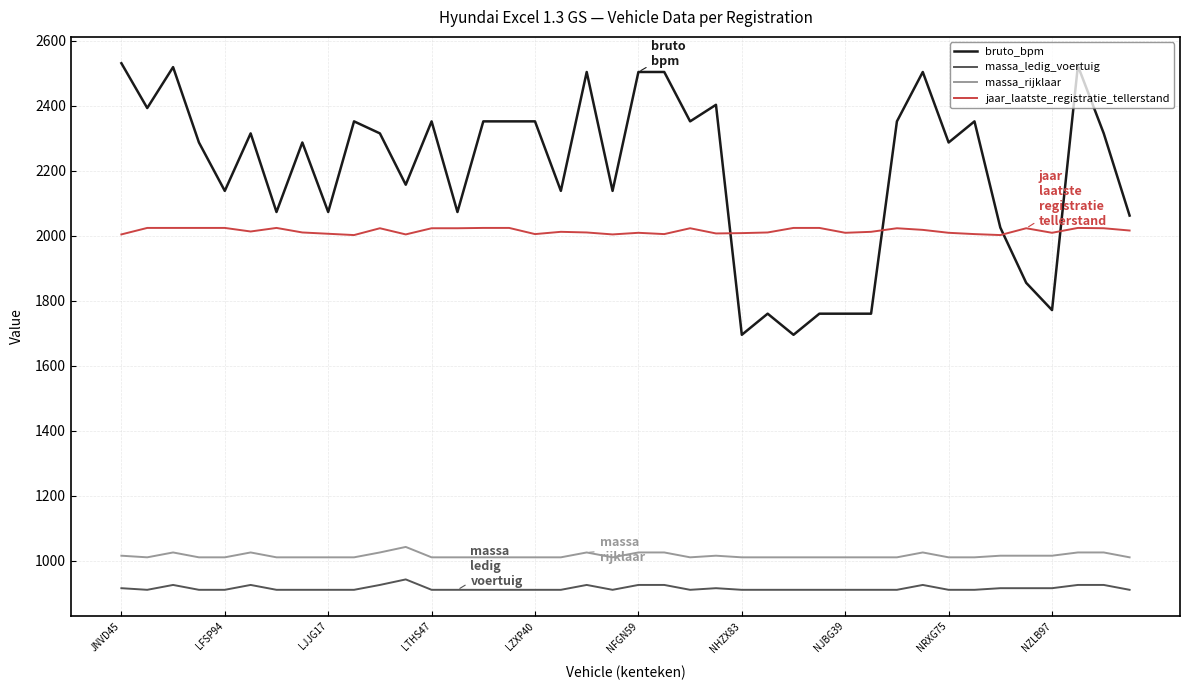

Which series has the largest total across all categories?

bruto_bpm